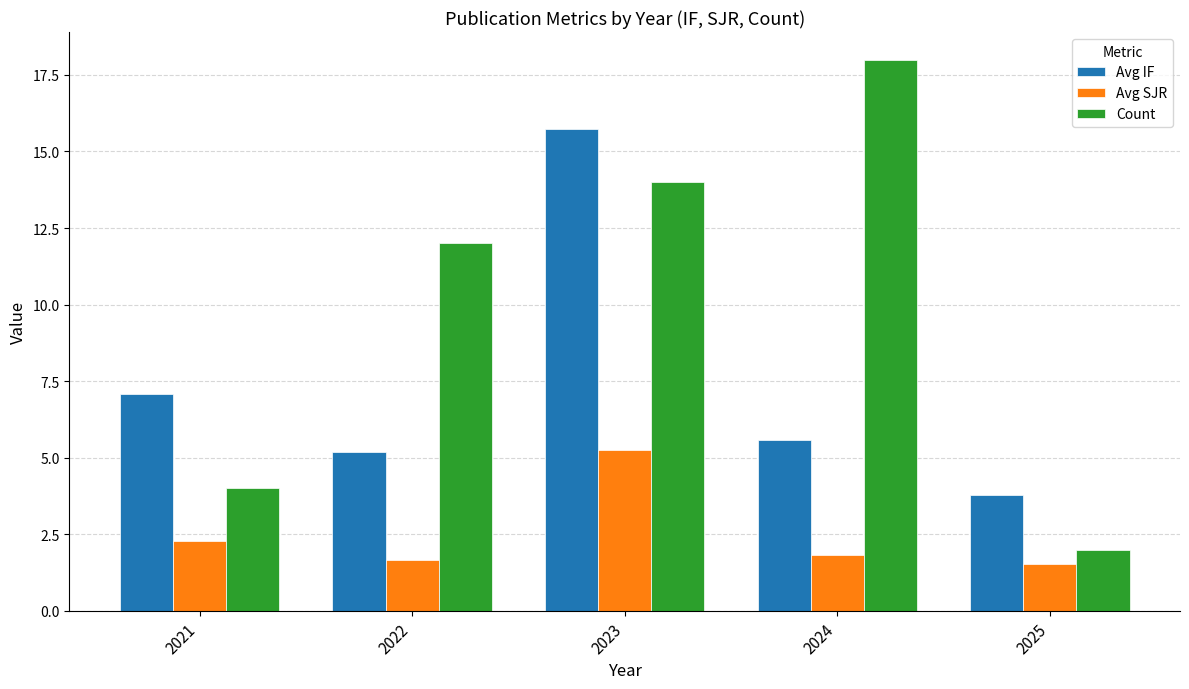

What are all the series names shown in the legend?

Avg IF, Avg SJR, Count